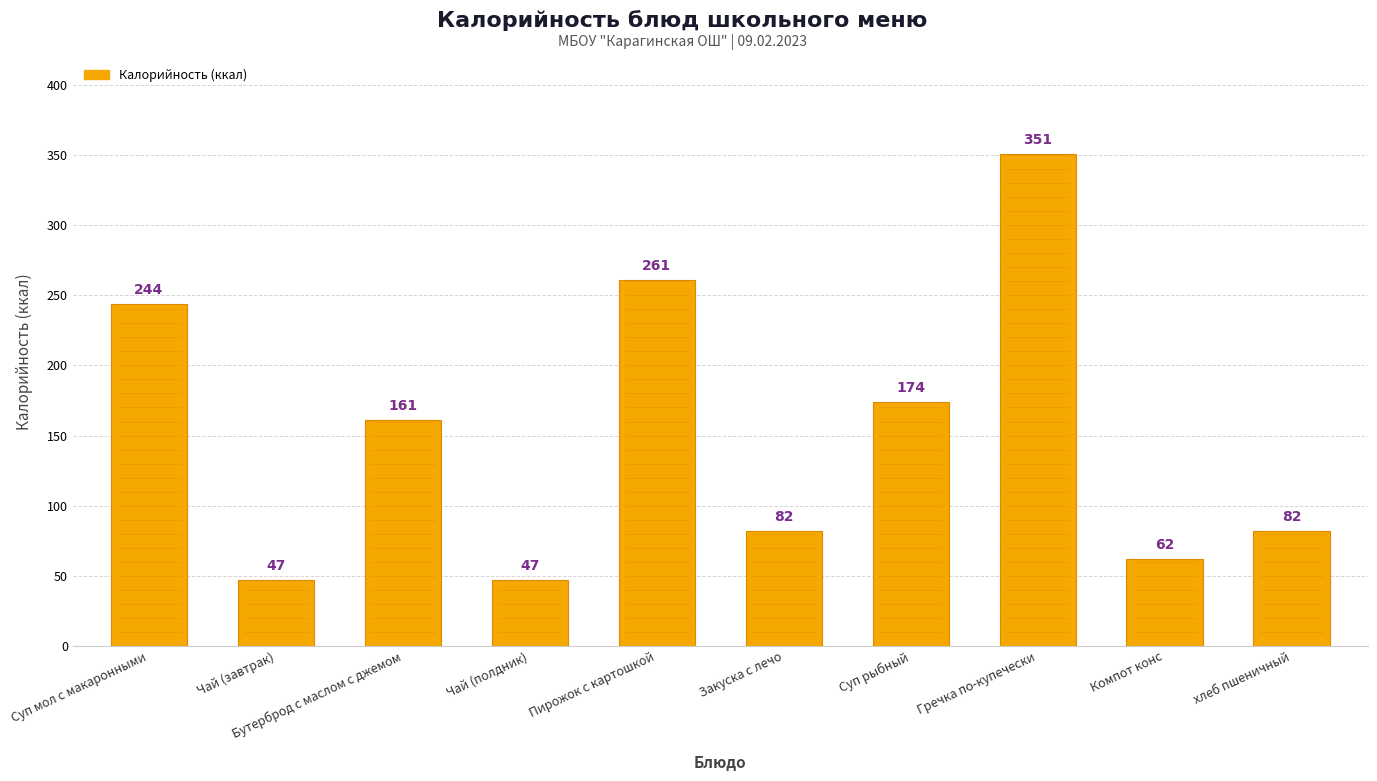

What is the change in value from Гречка по-купечески to хлеб пшеничный?

-269